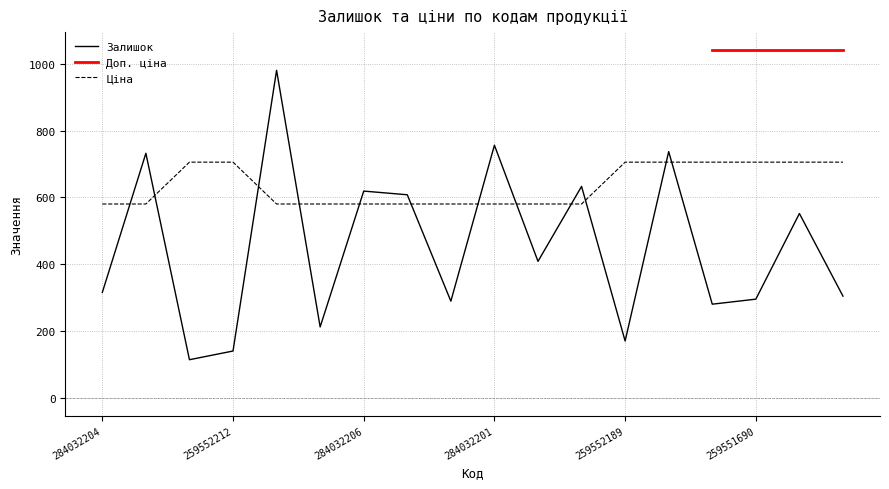

What is the average value of the Ціна series?

636.0